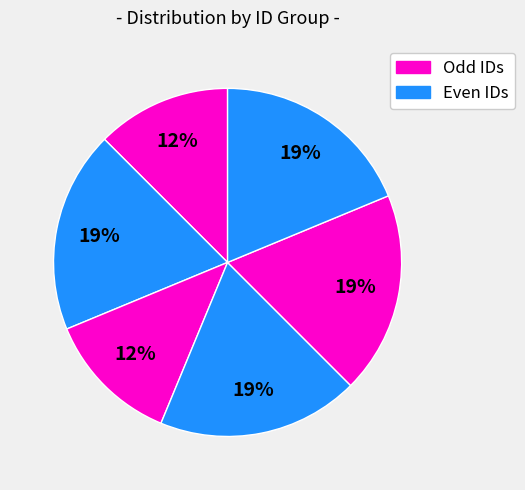

Does any single category account for the majority?

No